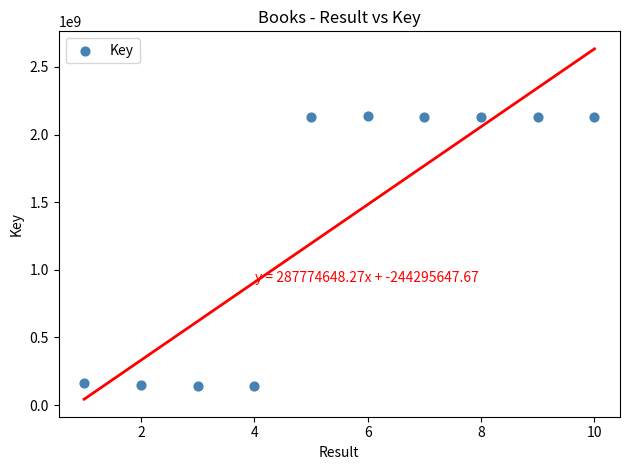

What is the range of X values (max minus min)?

9